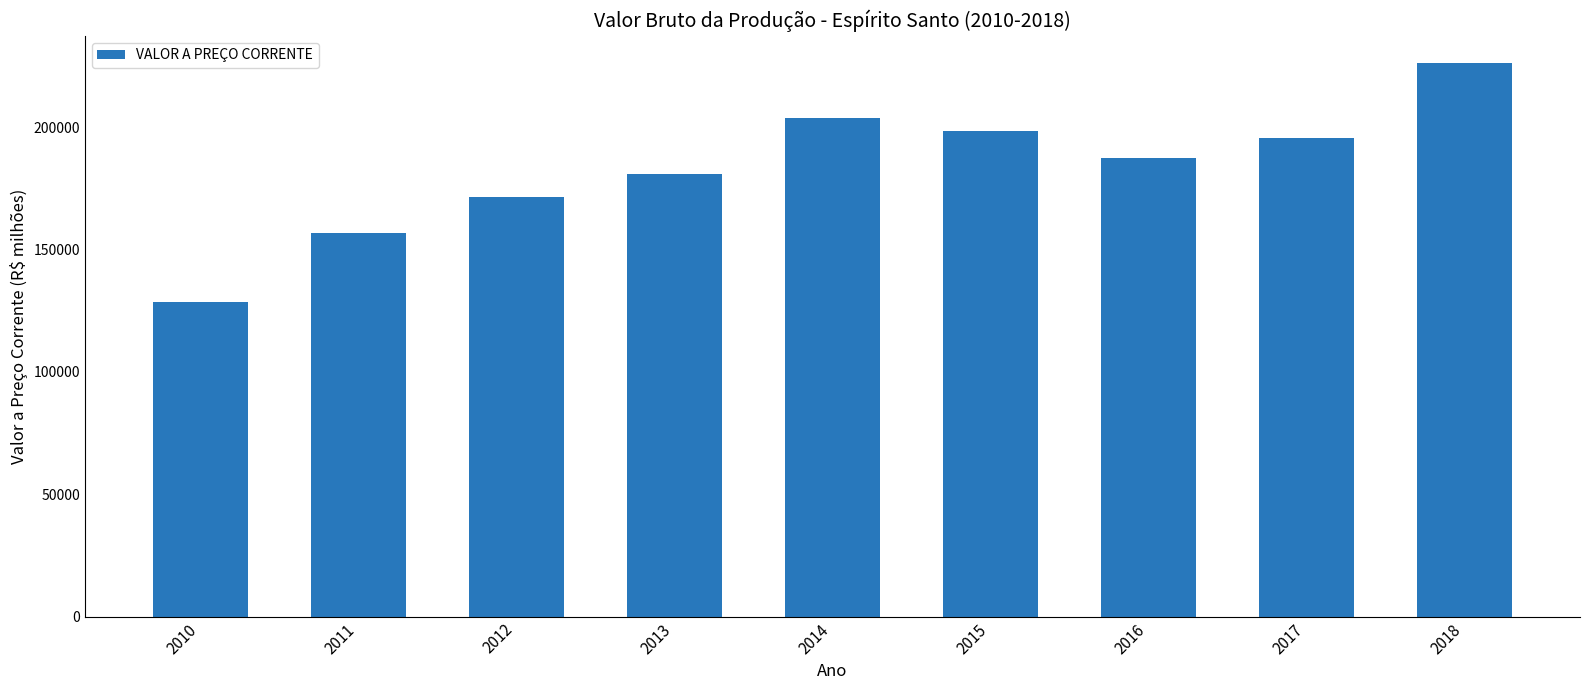

List the labels in order of value, smallest first.

2010, 2011, 2012, 2013, 2016, 2017, 2015, 2014, 2018